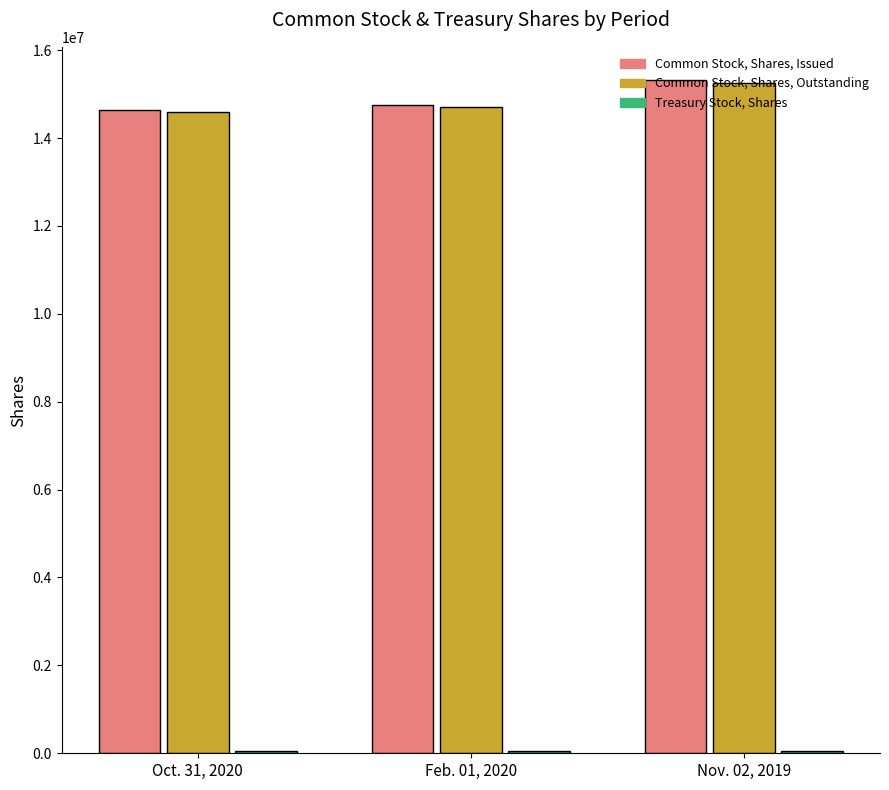

What is the difference between the maximum and second lowest values in the Common Stock, Shares, Outstanding series?

549000